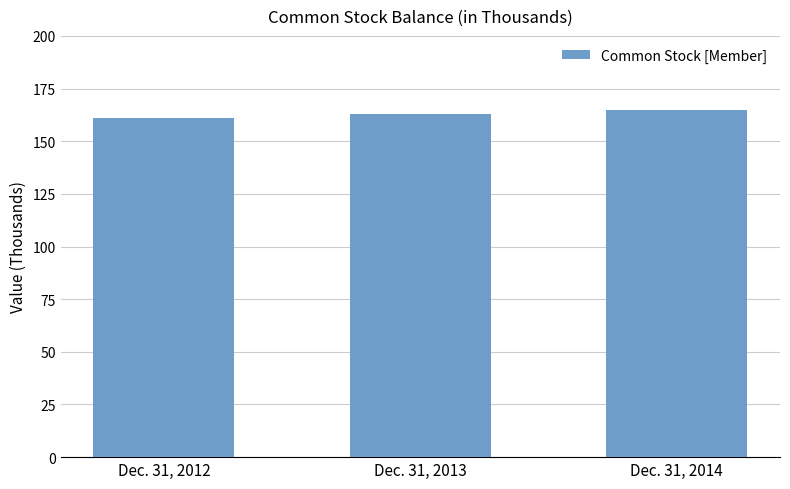

What is the approximate value at Dec. 31, 2013?

163